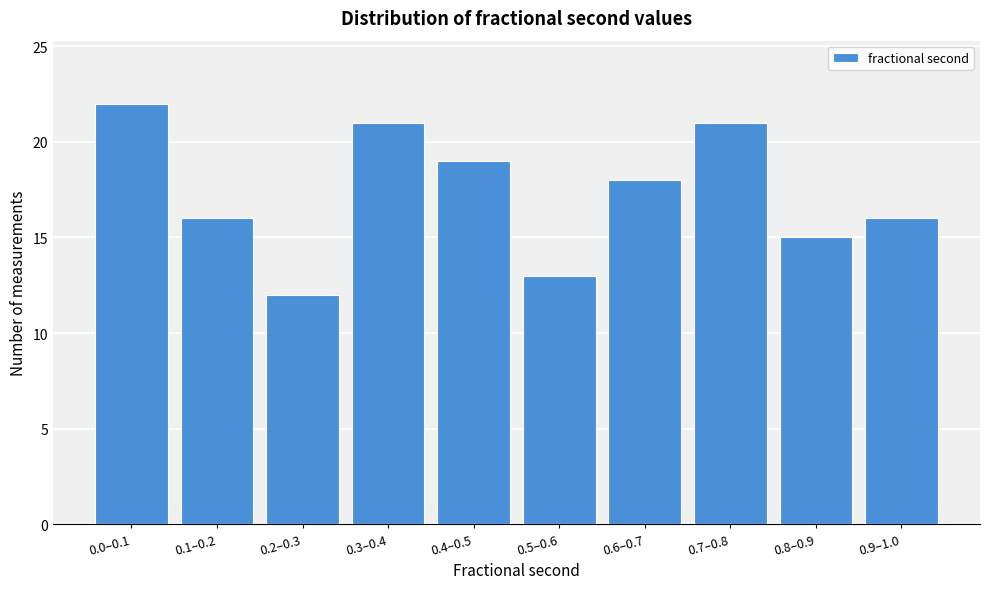

Reading left to right, list all the values displayed in this chart.

22	16	12	21	19	13	18	21	15	16